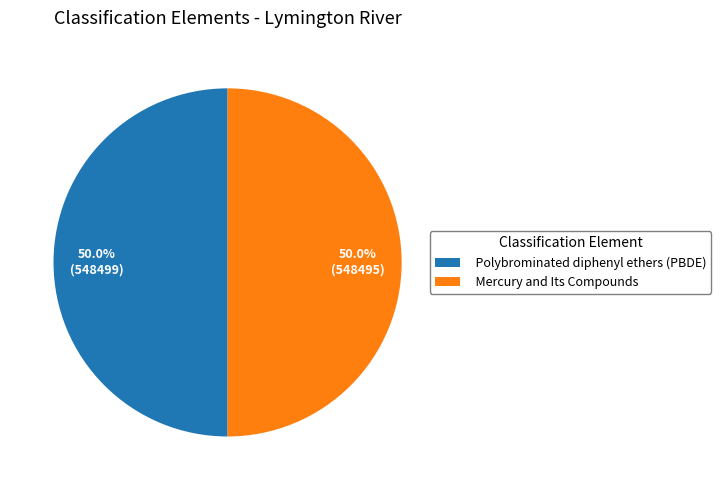

What is the ratio of the value at Mercury and Its Compounds to the value at Polybrominated diphenyl ethers (PBDE)?

1.0